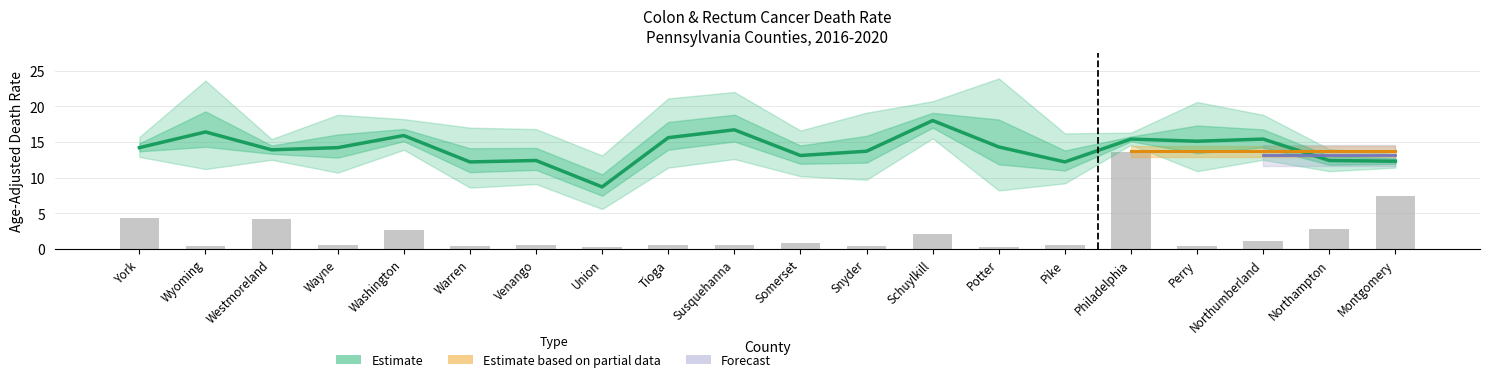

Reading left to right, what are all the values shown in this chart?

Age-Adjusted Rate: York=14.2	Wyoming=16.4	Westmoreland=13.9	Wayne=14.2	Washington=15.9	Warren=12.2	Venango=12.4	Union=8.7	Tioga=15.6	Susquehanna=16.7	Somerset=13.1	Snyder=13.7	Schuylkill=18.0	Potter=14.3	Pike=12.2	Philadelphia=15.4	Perry=15.1	Northumberland=15.4	Northampton=12.4	Montgomery=12.3
Upper CI: York=15.7	Wyoming=23.6	Westmoreland=15.4	Wayne=18.8	Washington=18.2	Warren=17.0	Venango=16.8	Union=13.1	Tioga=21.1	Susquehanna=22.0	Somerset=16.6	Snyder=19.1	Schuylkill=20.7	Potter=23.9	Pike=16.2	Philadelphia=16.3	Perry=20.6	Northumberland=18.8	Northampton=14.0	Montgomery=13.3
Lower CI: York=12.9	Wyoming=11.2	Westmoreland=12.5	Wayne=10.7	Washington=13.9	Warren=8.6	Venango=9.1	Union=5.6	Tioga=11.4	Susquehanna=12.6	Somerset=10.2	Snyder=9.7	Schuylkill=15.5	Potter=8.2	Pike=9.2	Philadelphia=14.6	Perry=10.9	Northumberland=12.5	Northampton=10.9	Montgomery=11.4